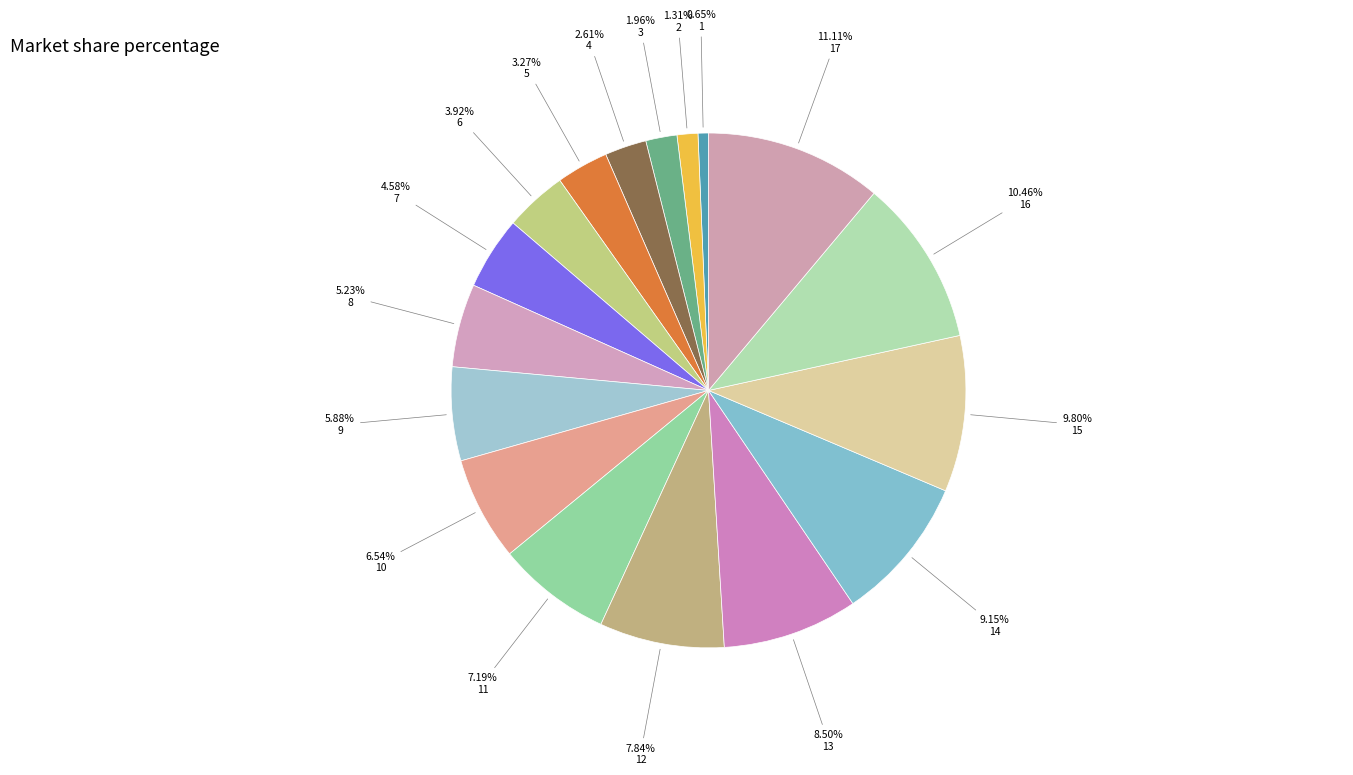

Which slice is the smallest?

1